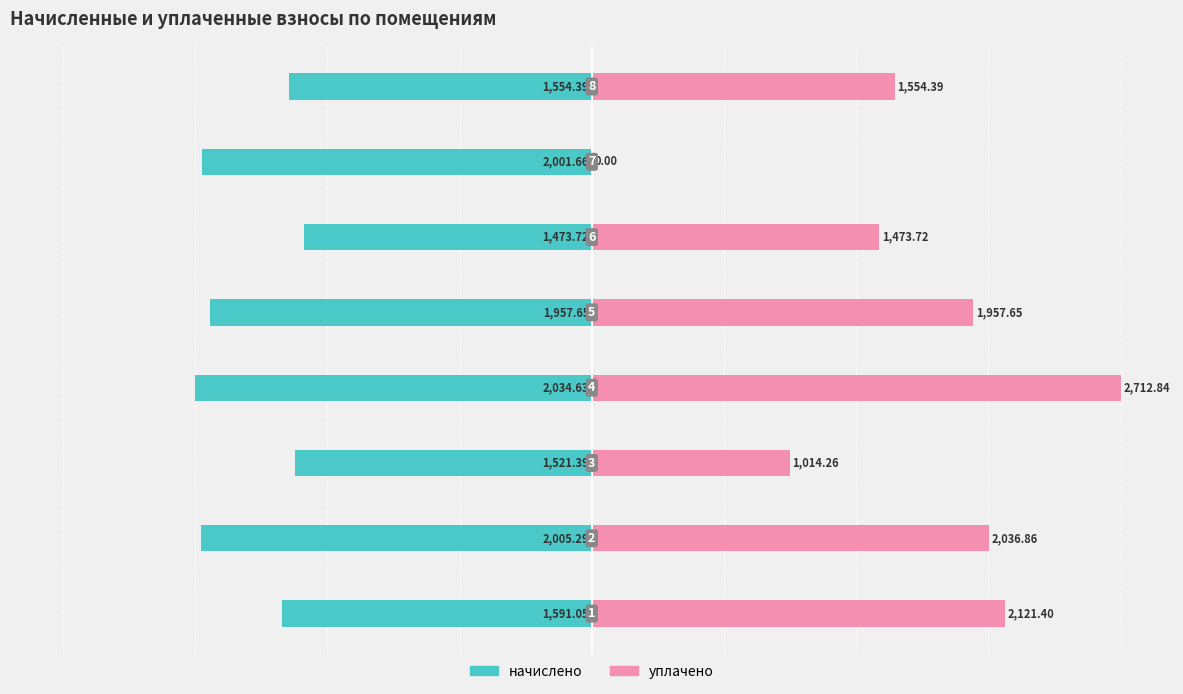

Is the value of начислено at 3 greater than the value of уплачено at 1?

No